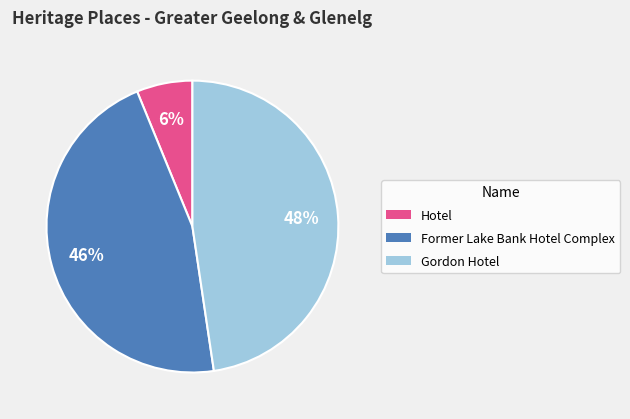

What is the ratio of the value at Former Lake Bank Hotel Complex to the value at Gordon Hotel?

1.0